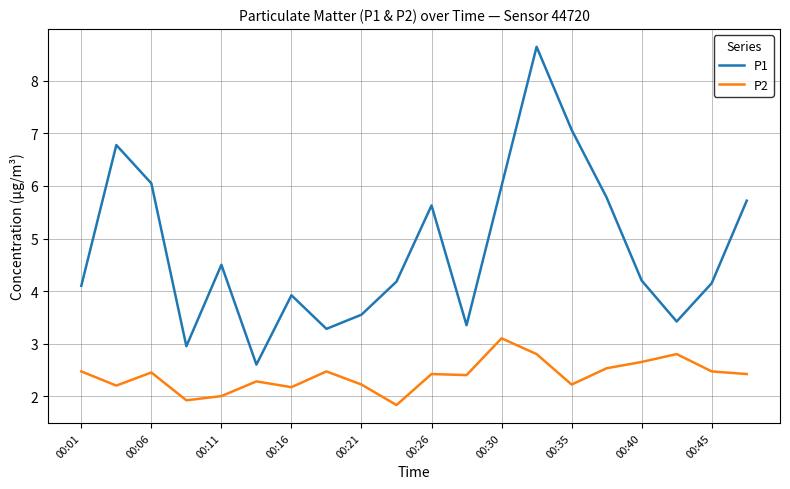

Is this an area chart (filled region under the line)?

No